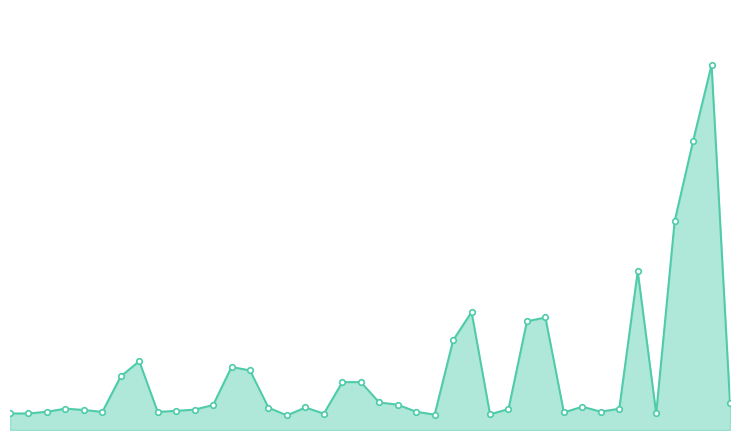

Does the chart have visible grid lines?

No